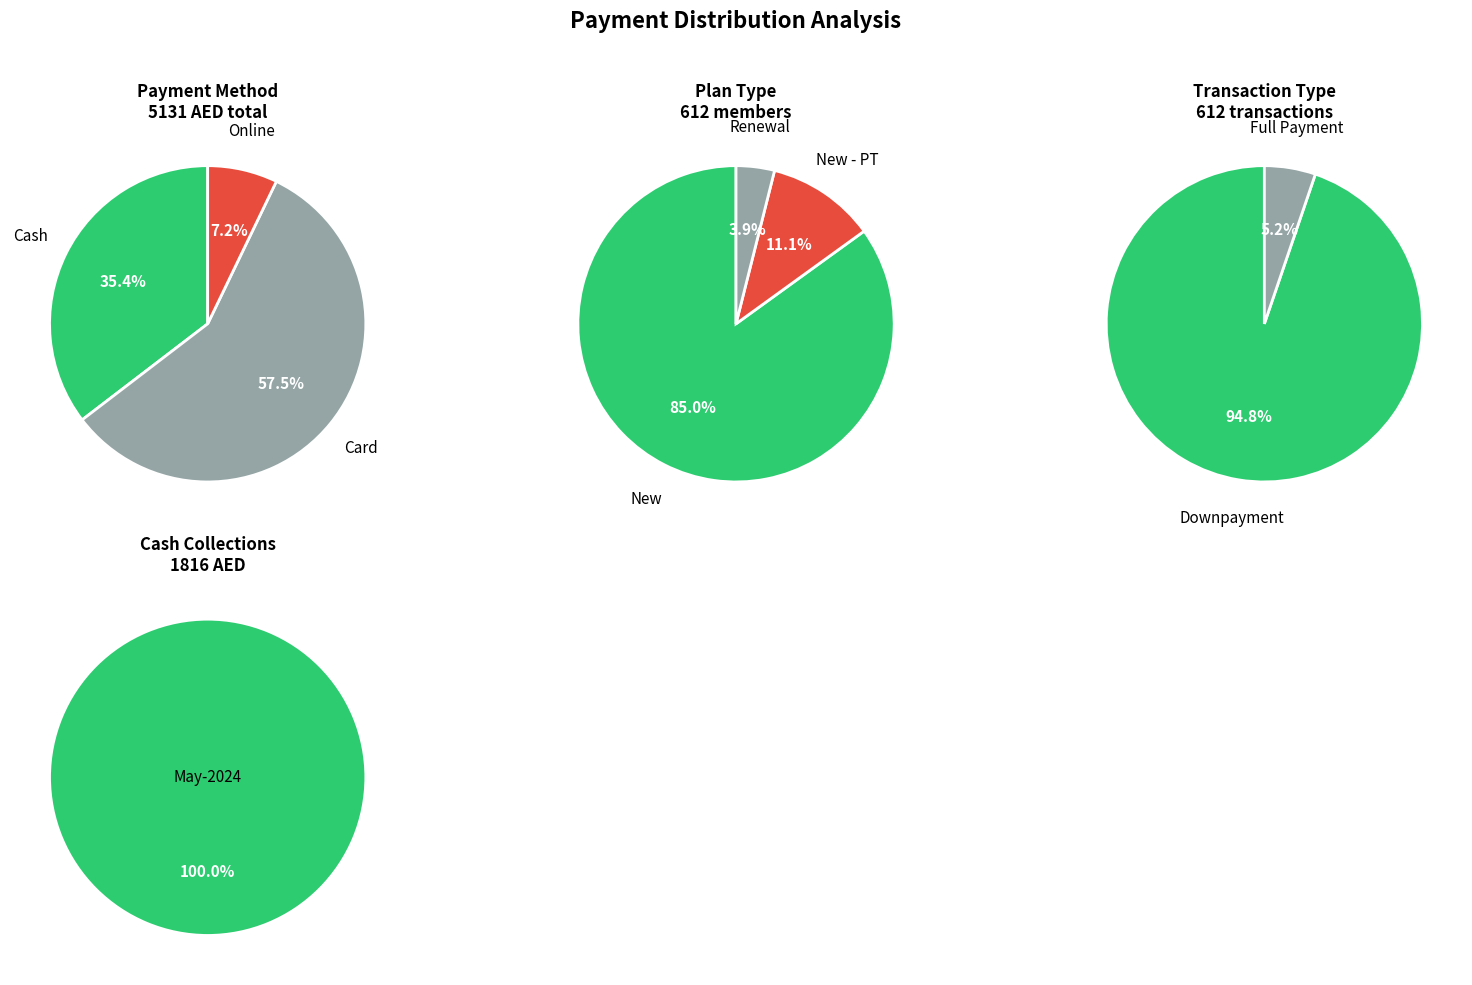

How many slices are in this pie chart?

9